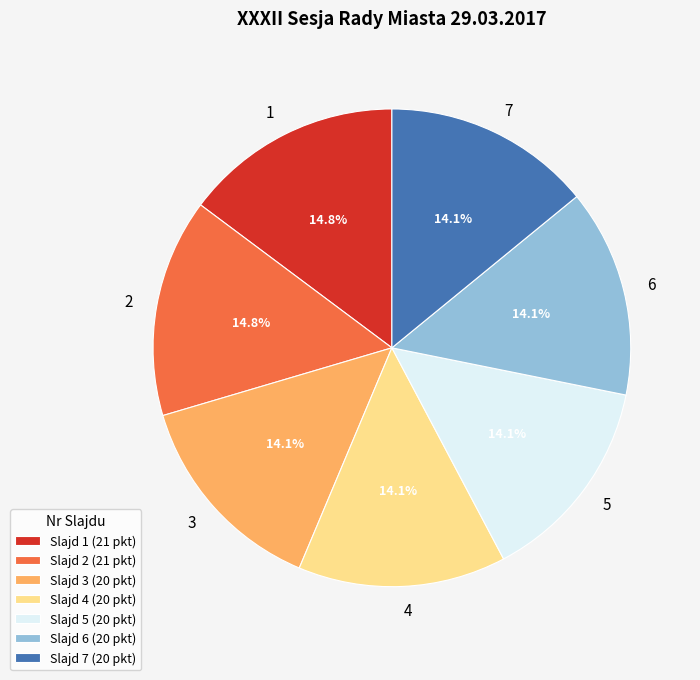

Approximately how many times larger is the value at Slajd 4 (20 pkt) compared to Slajd 3 (20 pkt)?

1.0